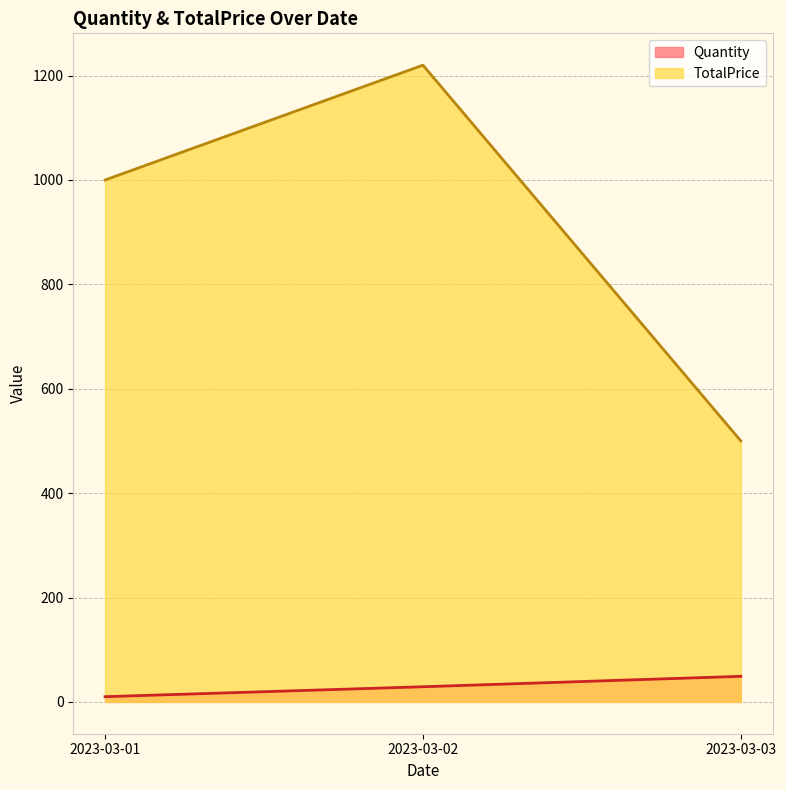

Reading left to right, extract all data points from this chart.

Quantity: 10	29	49
TotalPrice: 1000	1220	500